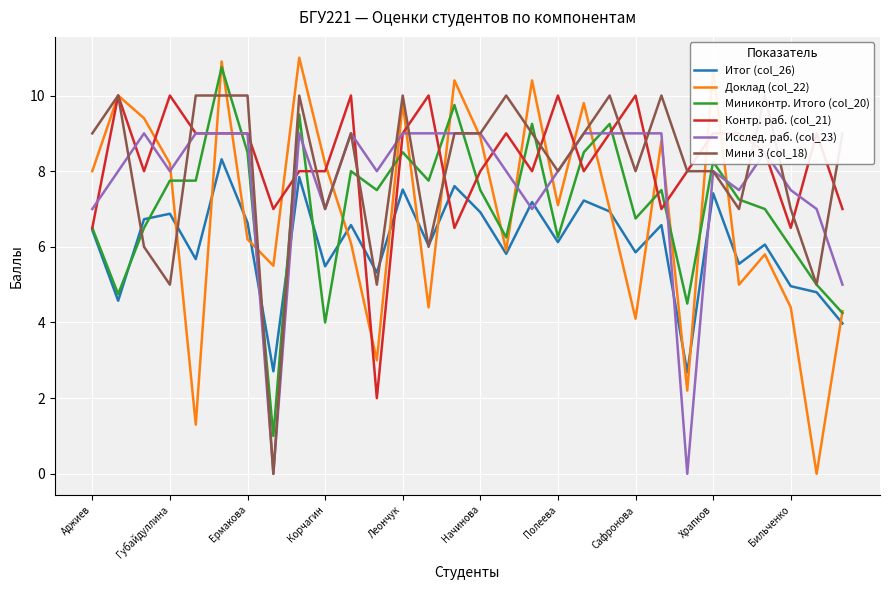

Count the number of categories in the chart.

30